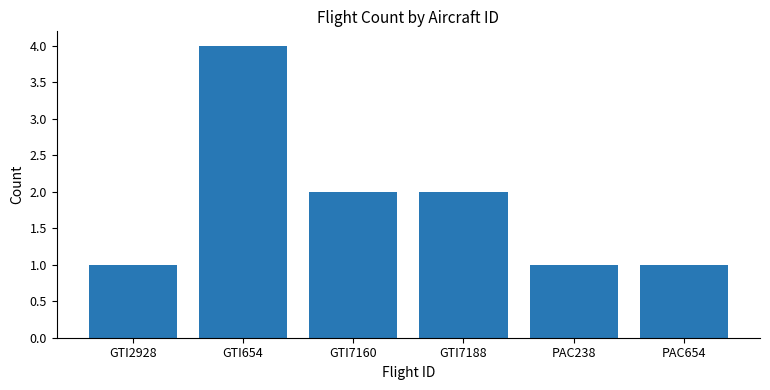

Which category has the highest value across all series?

GTI654